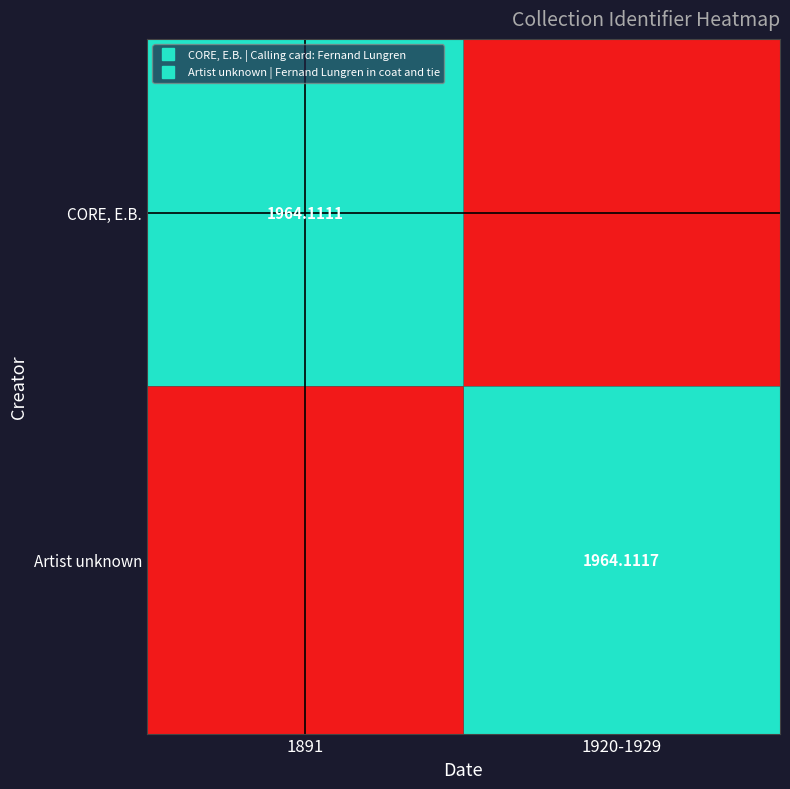

Rank the series by their maximum value, from highest to lowest.

Artist unknown, CORE, E.B.